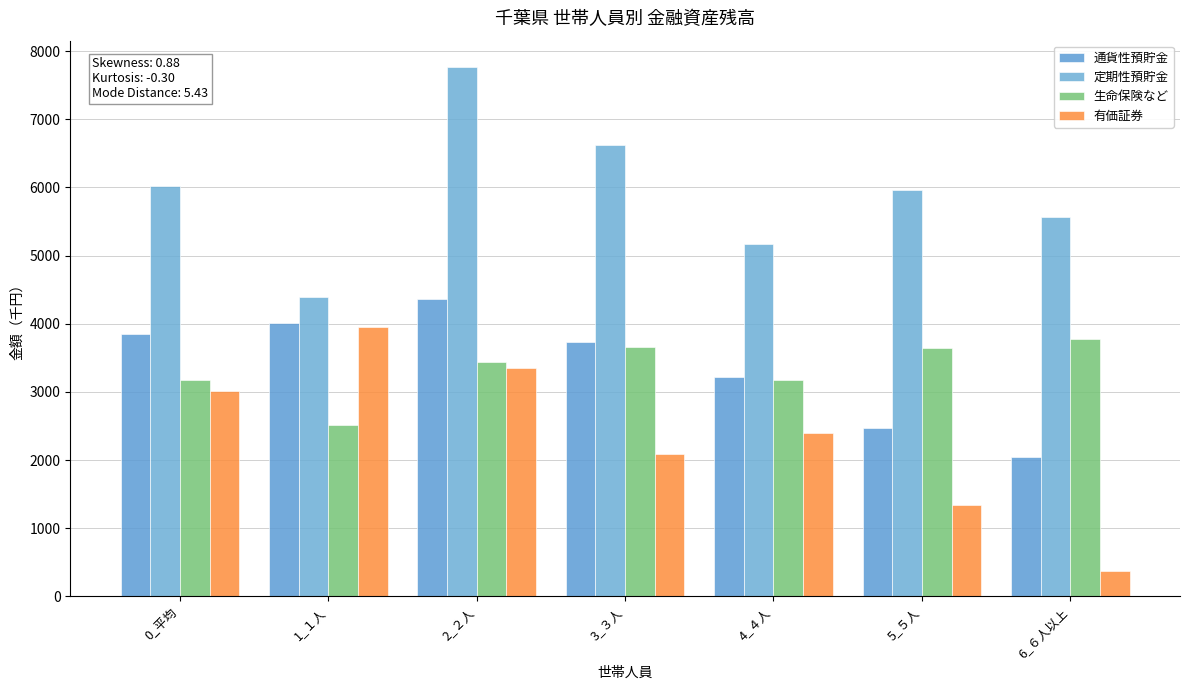

What is the label of the 2nd bar from the right?

5_５人